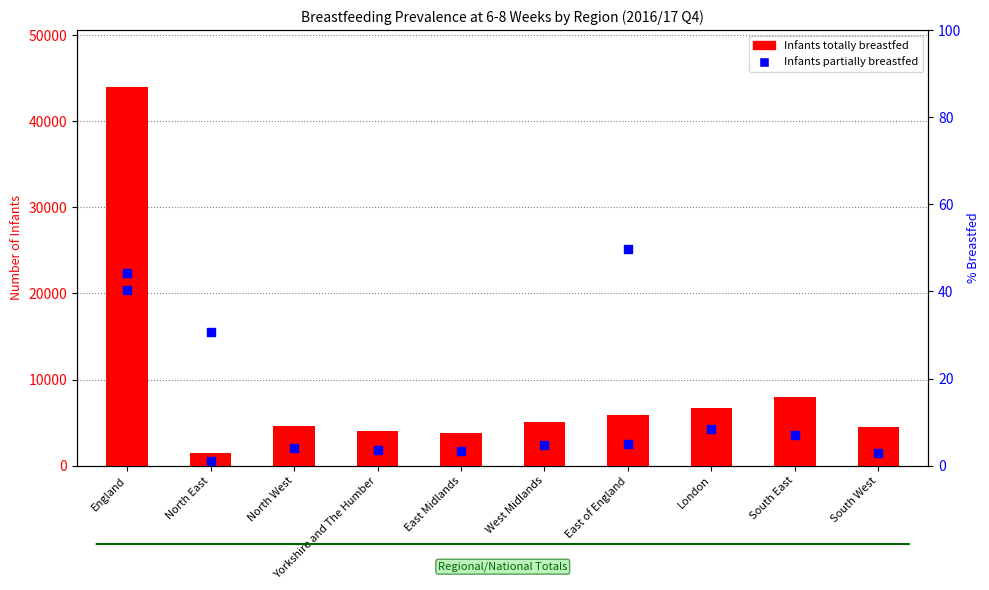

Is the value of Infants partially breastfed at North East greater than the value of Infants totally breastfed at England?

No